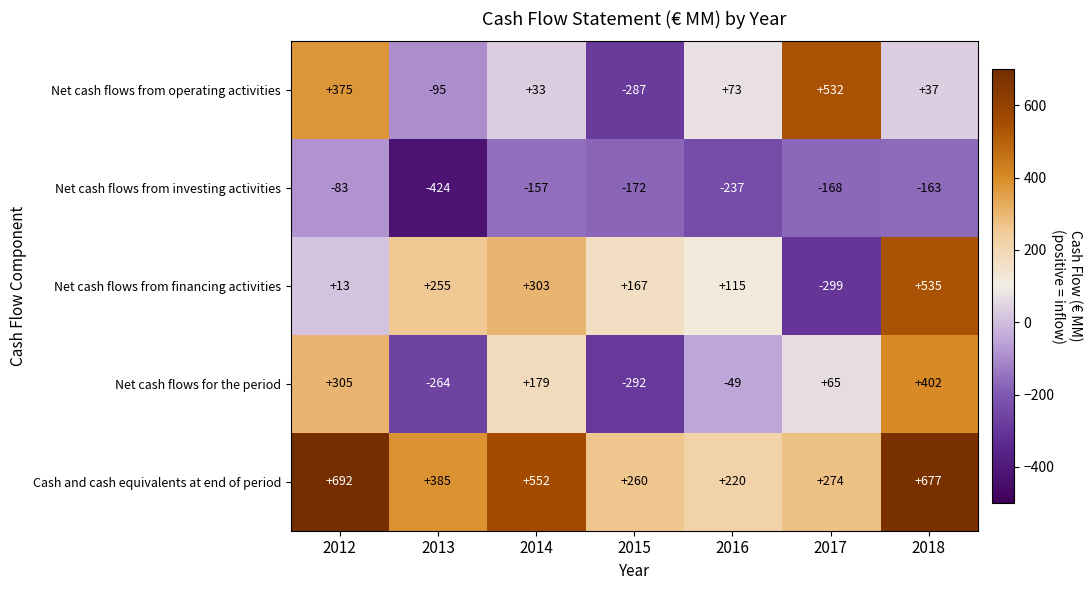

Which series changed the most between 2013 and 2017?

Net cash flows from operating activities